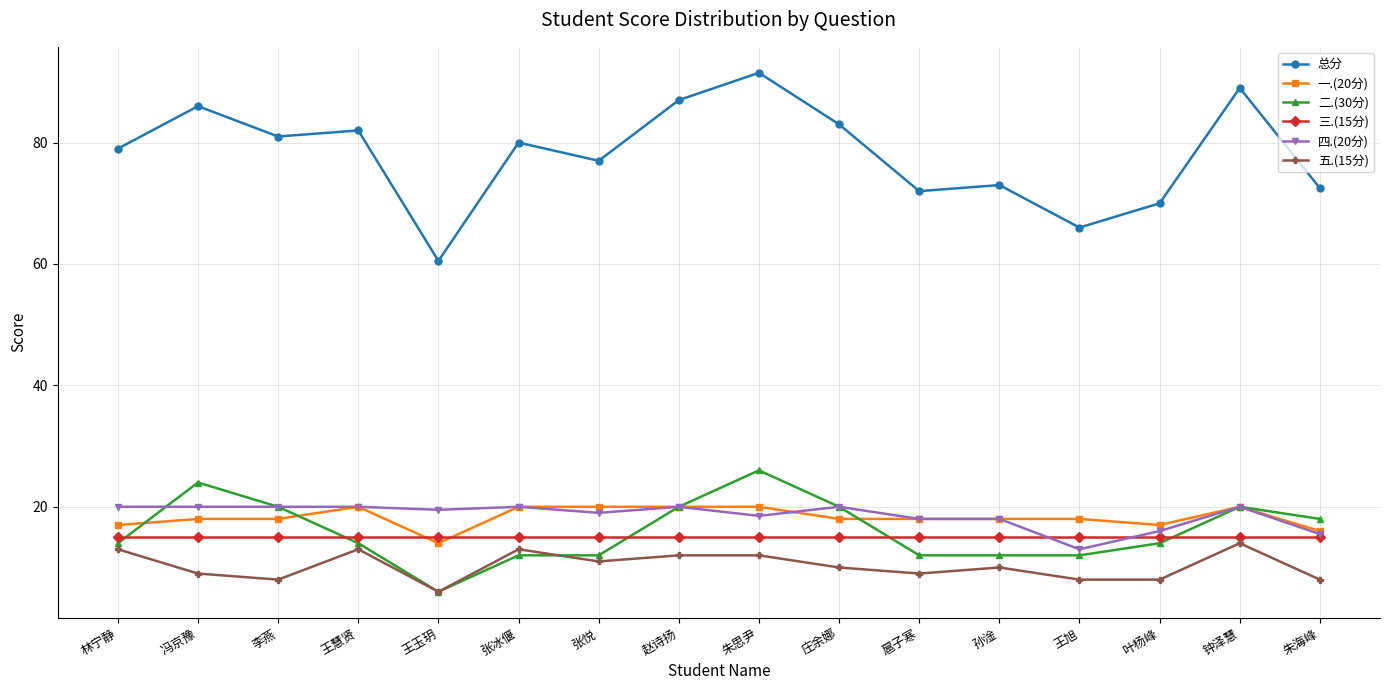

What is the average value of the 四.(20分) series?

18.6